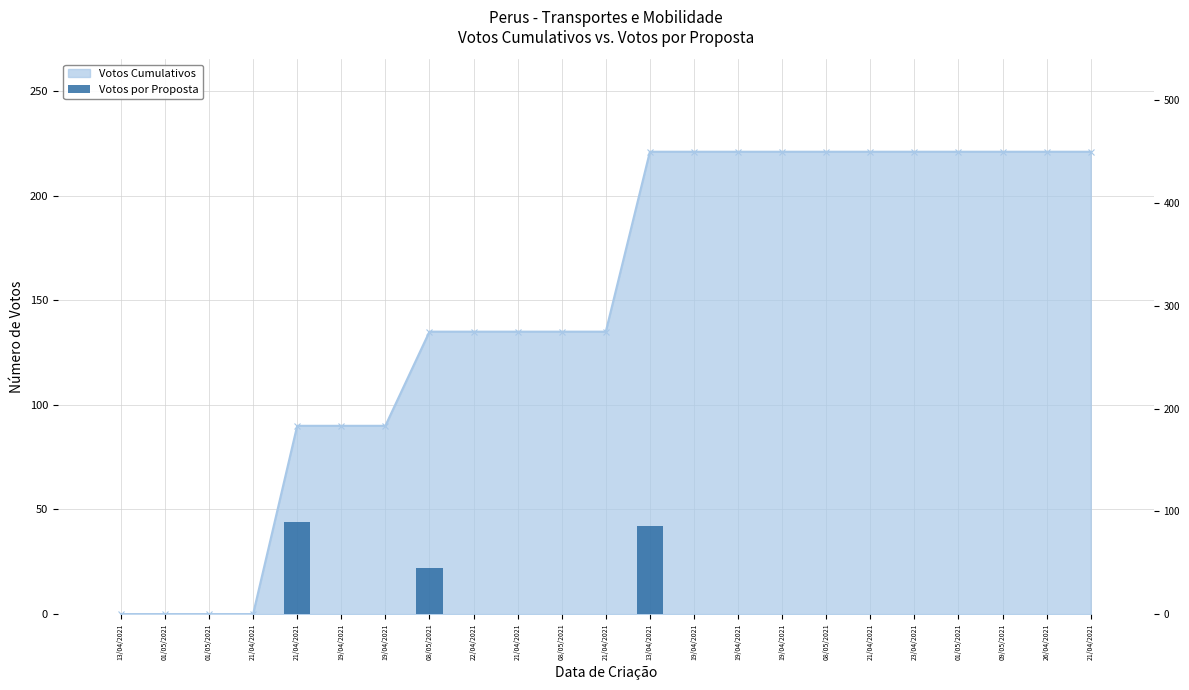

What is the label of the 23rd bar from the right?

13/04/2021